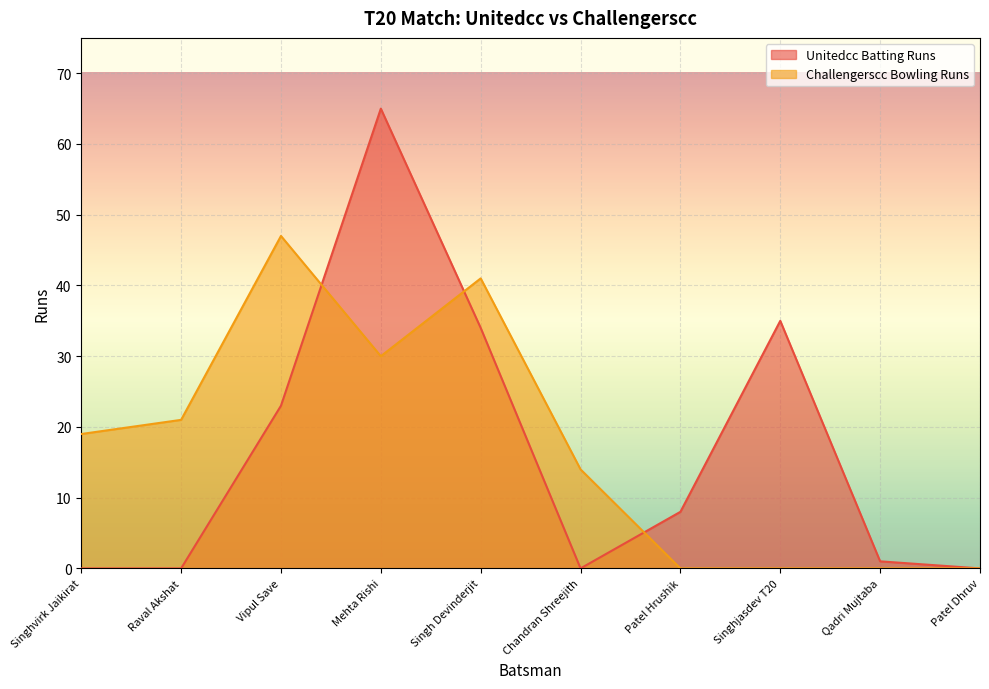

Is it true that Challengerscc Bowling Runs equals -31 at Patel Dhruv?

False